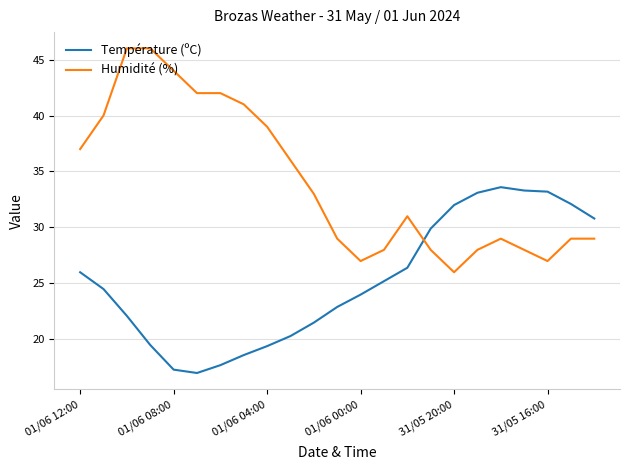

What is the maximum value shown in the chart?

46.0